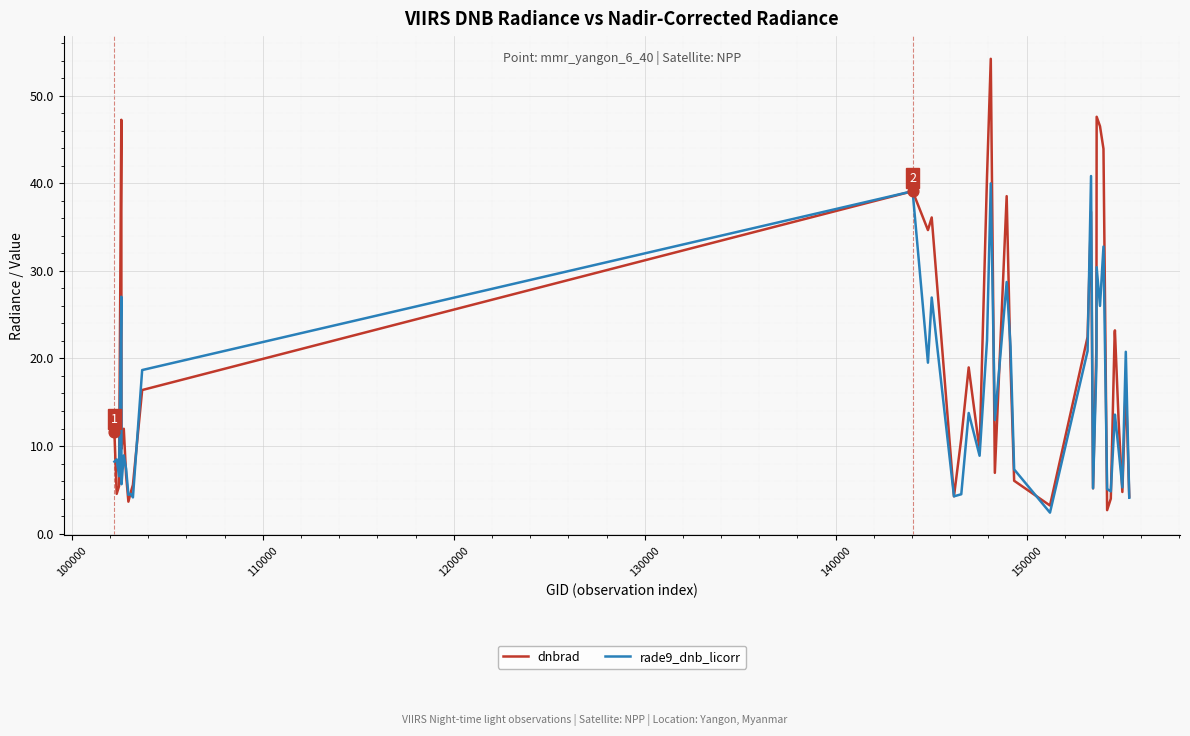

At how many categories does at least one series exceed 26?

11